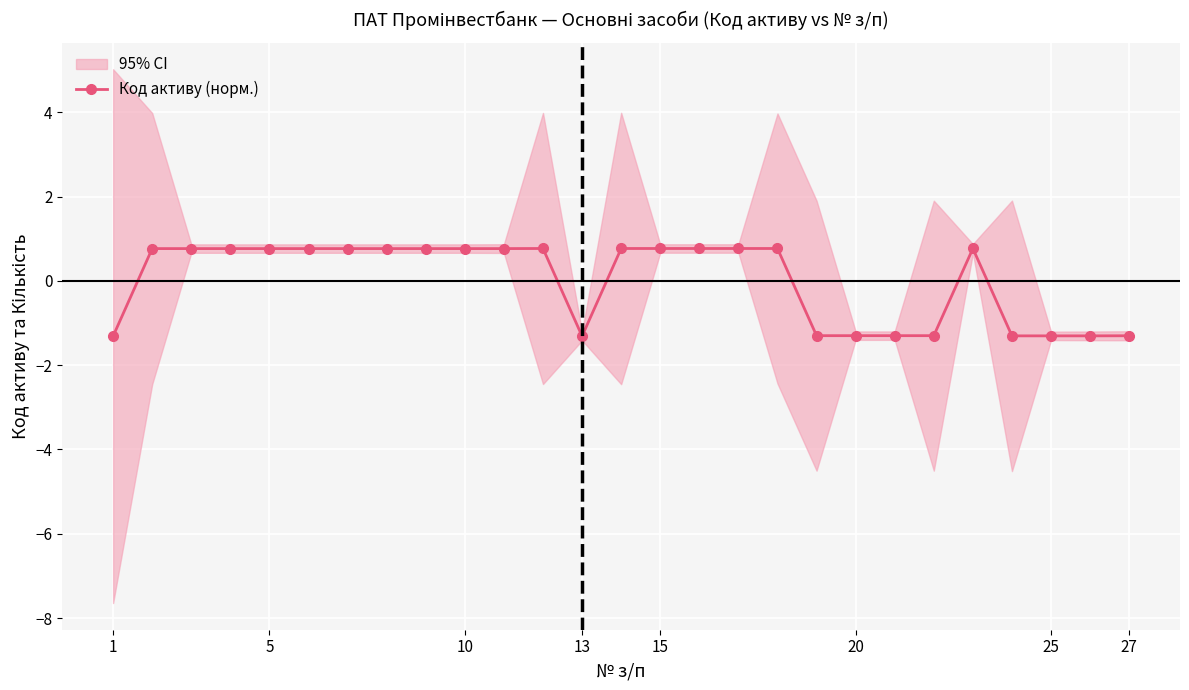

What is the lowest value of the Код активу (норм.) series?

-1.3